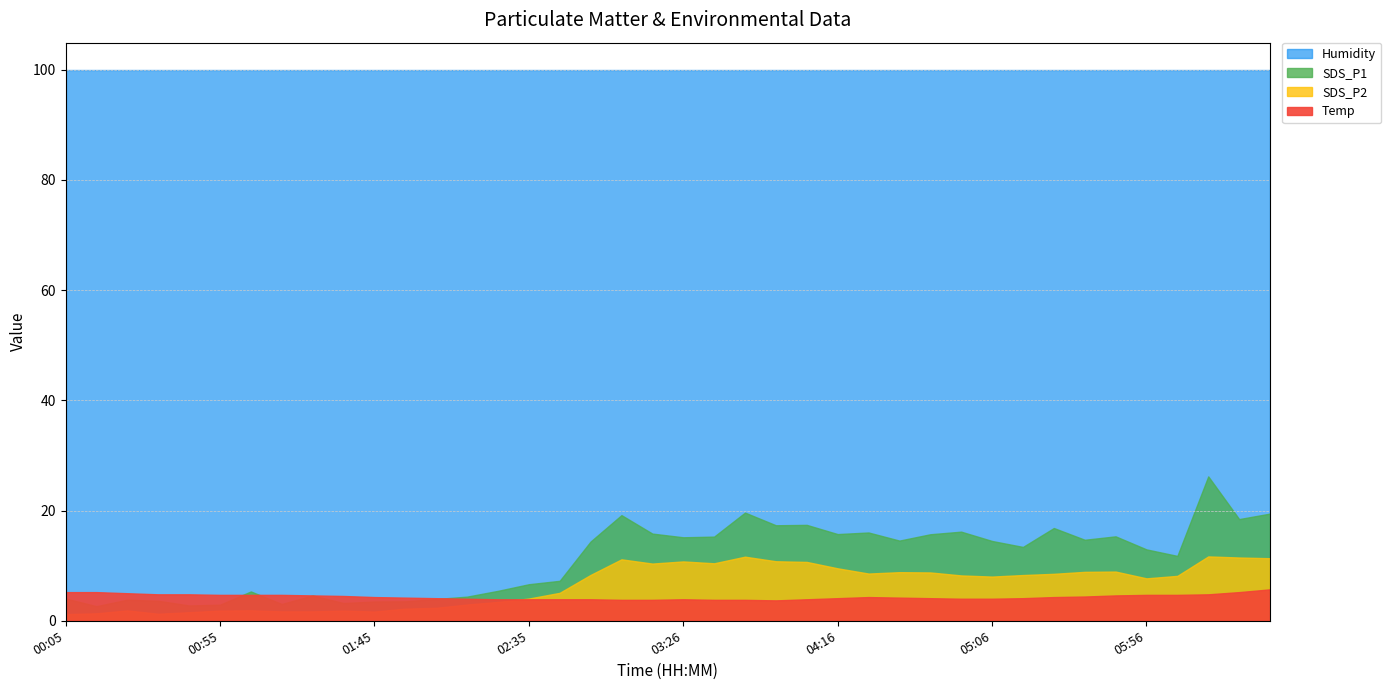

True or false: SDS_P1 and Humidity cross at least once.

False